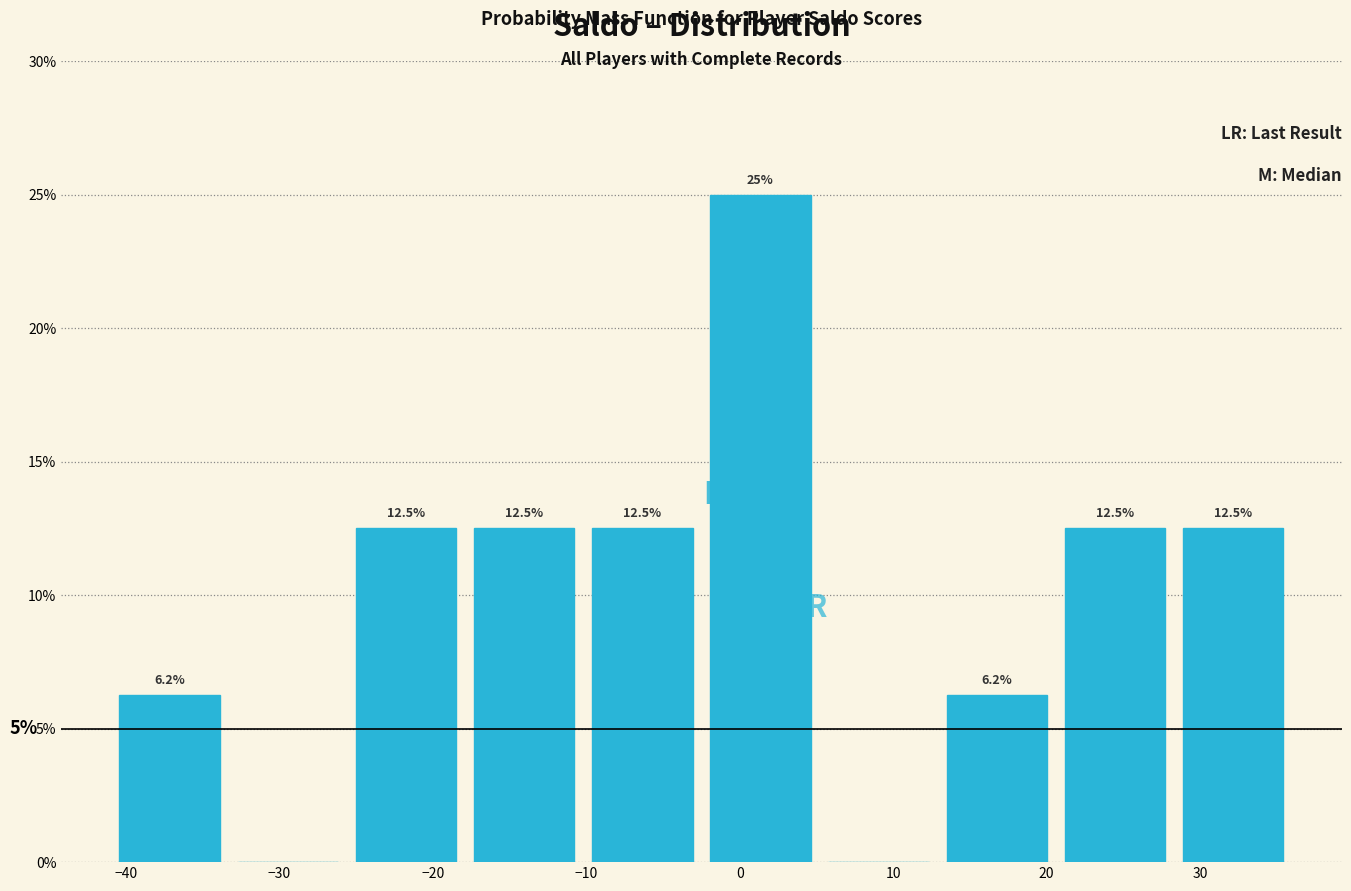

Which range on the x-axis has the tallest bar?

-2.5 to 5.2